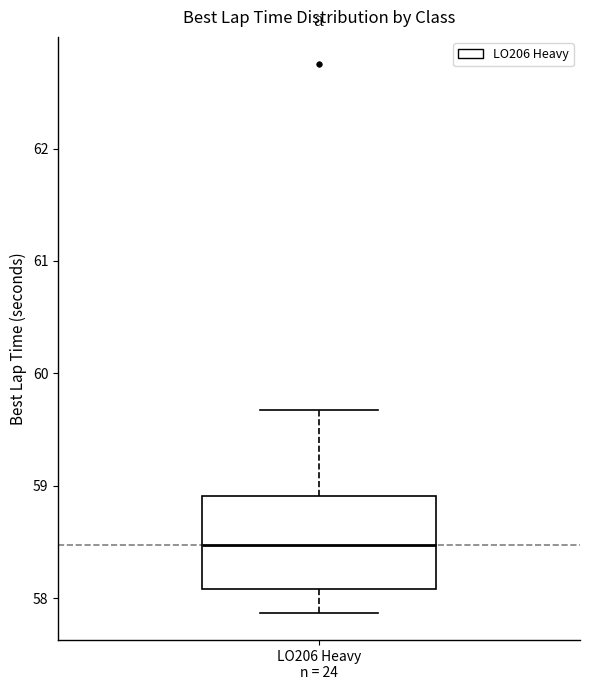

Where does the median line of the box for LO206 Heavy n = 24 sit on the y-axis? The values are not printed on the chart, so give them approximately, as read against the axis.

58.5